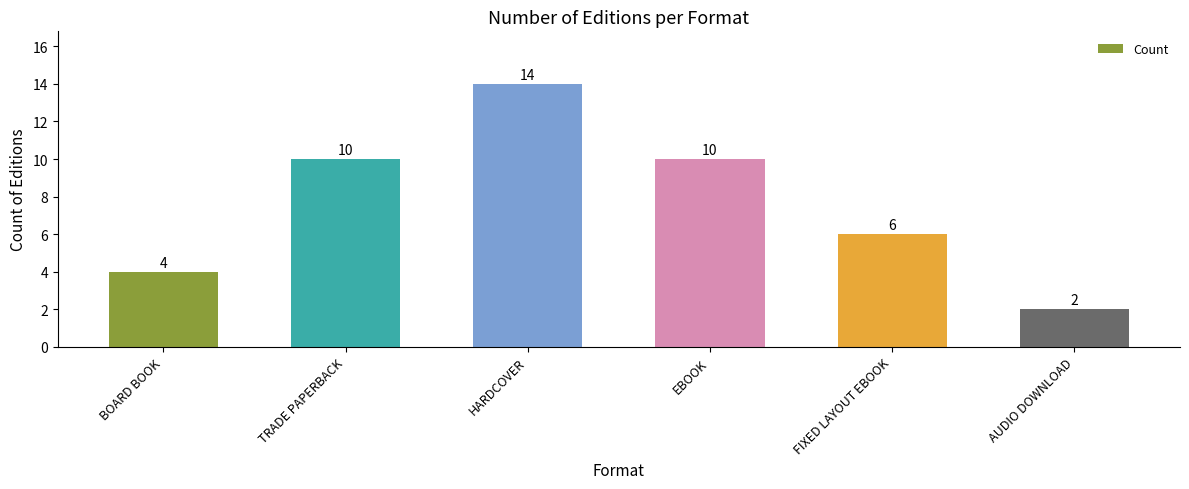

What is the smallest value displayed?

2